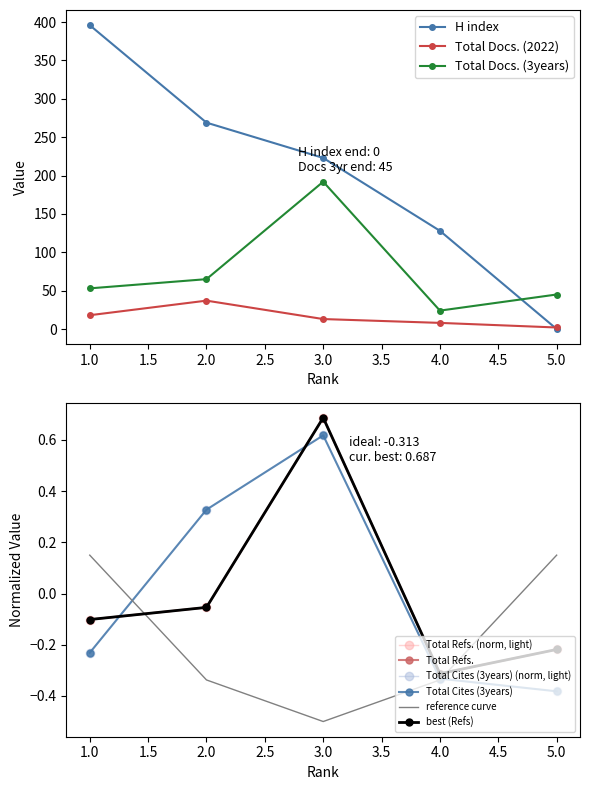

True or false: Total Cites (3years) and Total Docs. (3years) intersect in this chart.

False